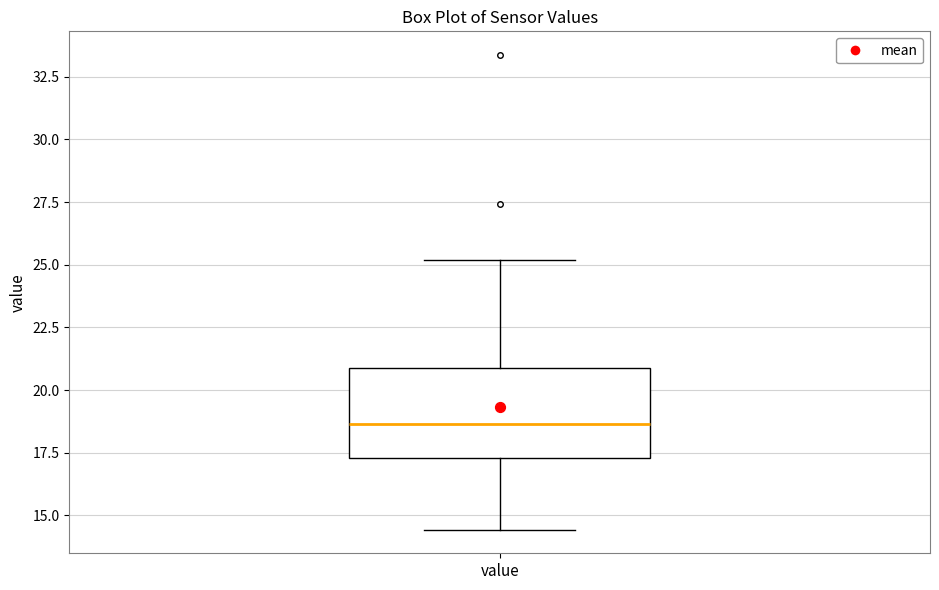

Transcribe this box plot: give where the median line is, the range the box spans, and where the two whiskers end, as read against the y-axis. The values are not printed on the chart, so give them approximately, as read against the axis.

median 18.5, box 17.5 to 21.0, whiskers 14.5 to 25.0